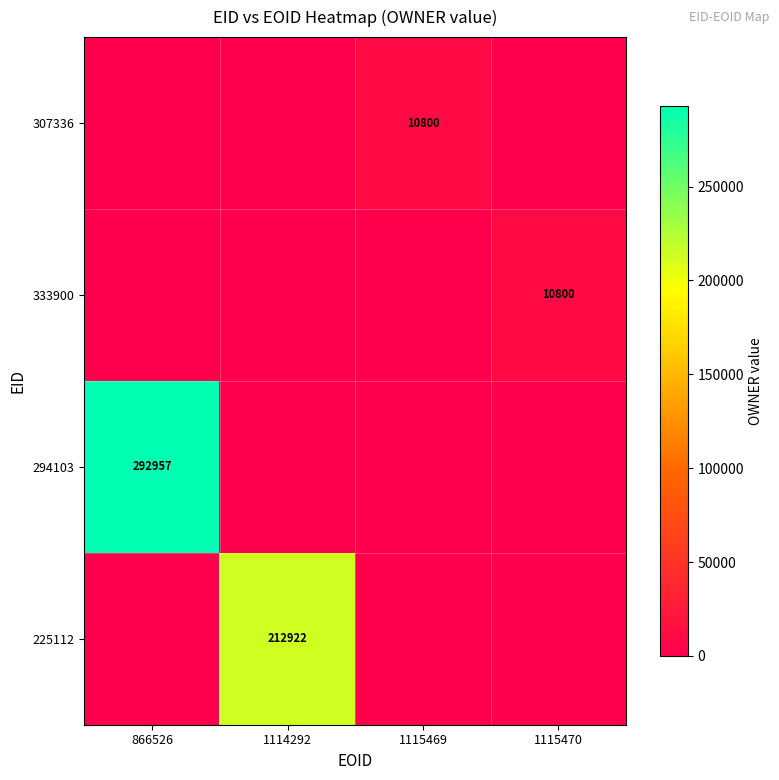

Is it true that 333900 equals 5449 at 1115470?

False